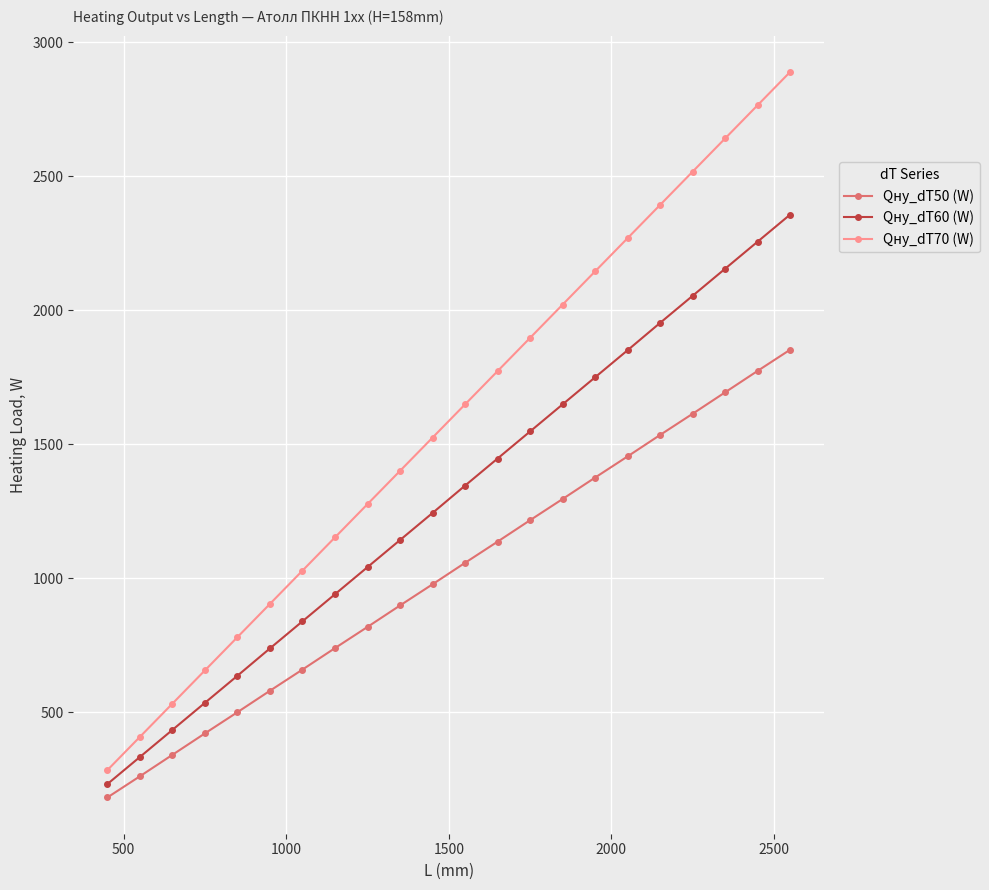

What is the highest value of the Qну_dT60 (W) series?

2357